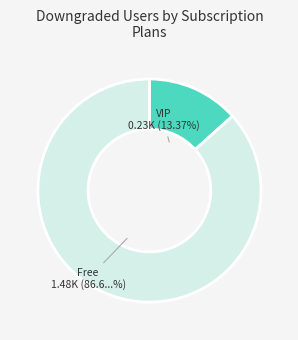

Is there any slice that represents more than half of the pie?

Yes